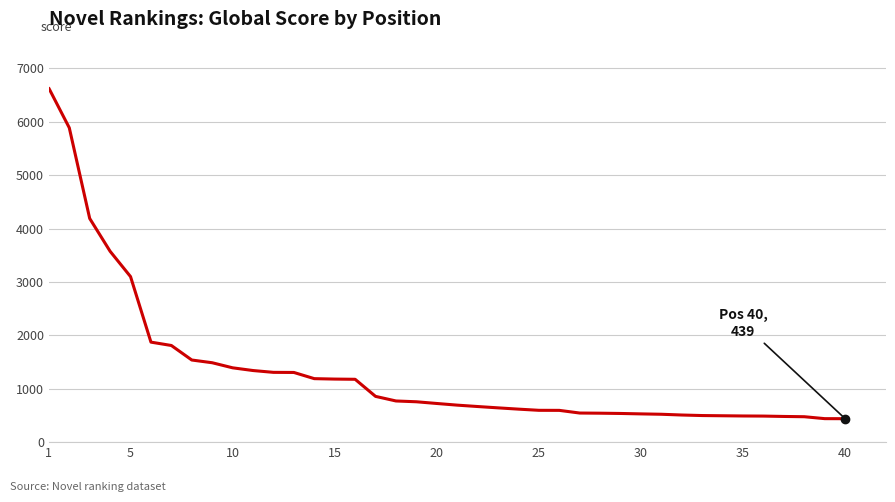

What is the smallest value displayed?

439